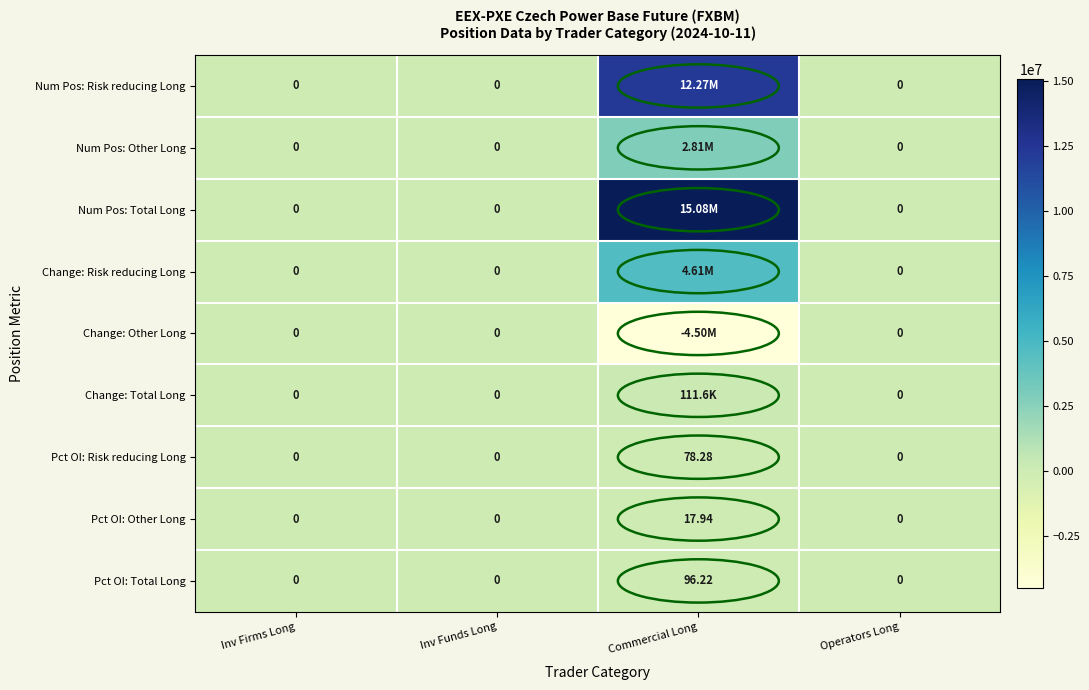

Where is Change: Other Long nearest to the value -2248031?

Inv Firms Long